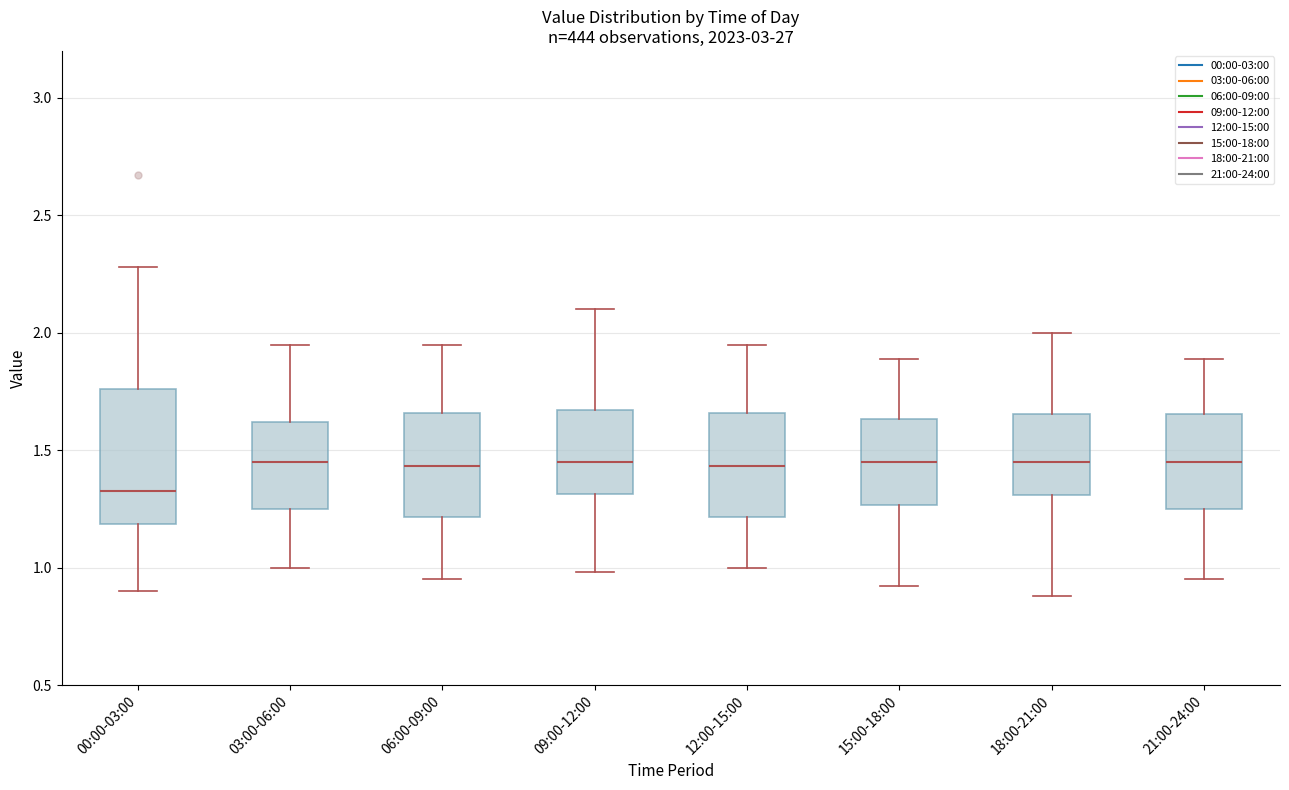

Reading left to right, transcribe this box plot: for each box, give where its median line is, the range the box spans, and where its two whiskers end, as read against the y-axis. The values are not printed on the chart, so give them approximately, as read against the axis.

00:00-03:00: median 1.35, box 1.20 to 1.75, whiskers 0.90 to 2.30
03:00-06:00: median 1.45, box 1.25 to 1.60, whiskers 1.00 to 1.95
06:00-09:00: median 1.45, box 1.20 to 1.65, whiskers 0.95 to 1.95
09:00-12:00: median 1.45, box 1.30 to 1.65, whiskers 1.00 to 2.10
12:00-15:00: median 1.45, box 1.20 to 1.65, whiskers 1.00 to 1.95
15:00-18:00: median 1.45, box 1.25 to 1.65, whiskers 0.90 to 1.90
18:00-21:00: median 1.45, box 1.30 to 1.65, whiskers 0.90 to 2.00
21:00-24:00: median 1.45, box 1.25 to 1.65, whiskers 0.95 to 1.90